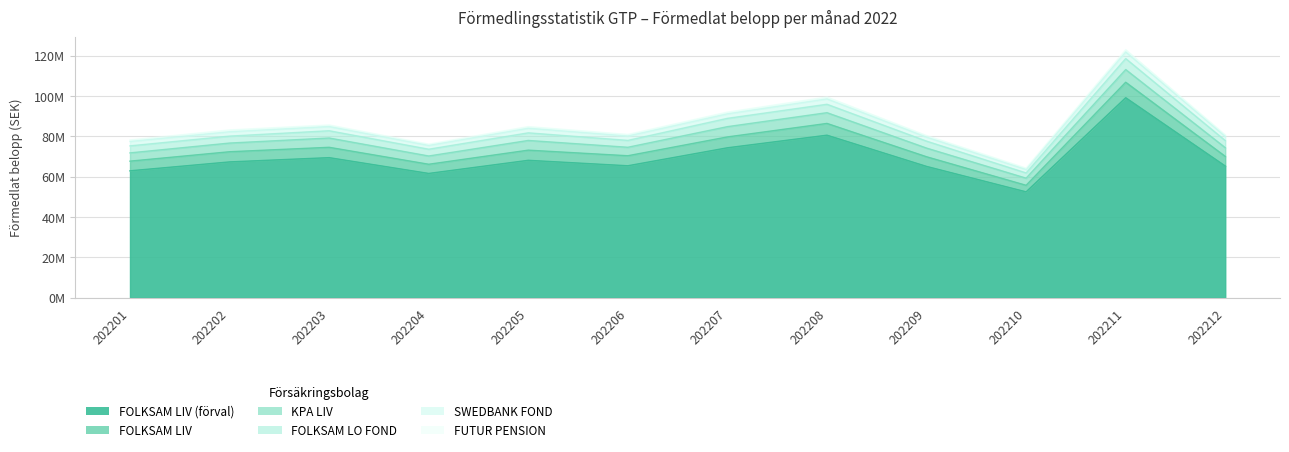

What is the average value of the FOLKSAM LIV series?

74.5